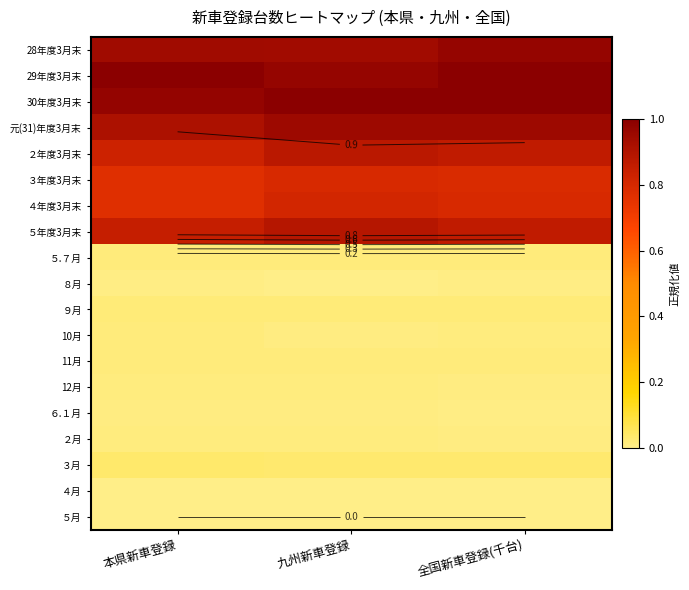

At 九州新車登録, list the series in order from largest to smallest.

30年度3月末, 29年度3月末, 元(31)年度3月末, 28年度3月末, ５年度3月末, ２年度3月末, ４年度3月末, ３年度3月末, ３月, ９月, 11月, ５.７月, ２月, 12月, 10月, ６.１月, ８月, ４月, ５月